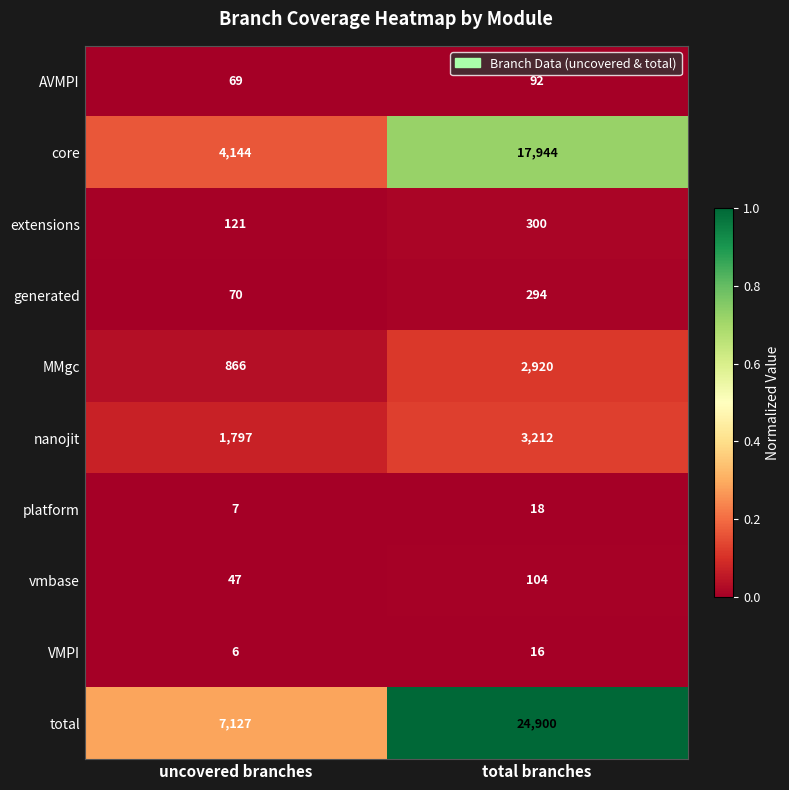

Between uncovered branches and total branches, which series saw the biggest shift?

total